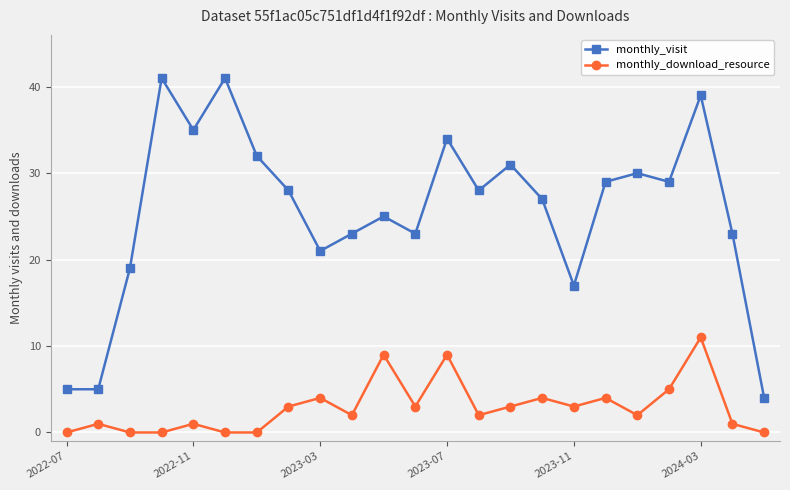

What is the maximum value for monthly_visit?

41